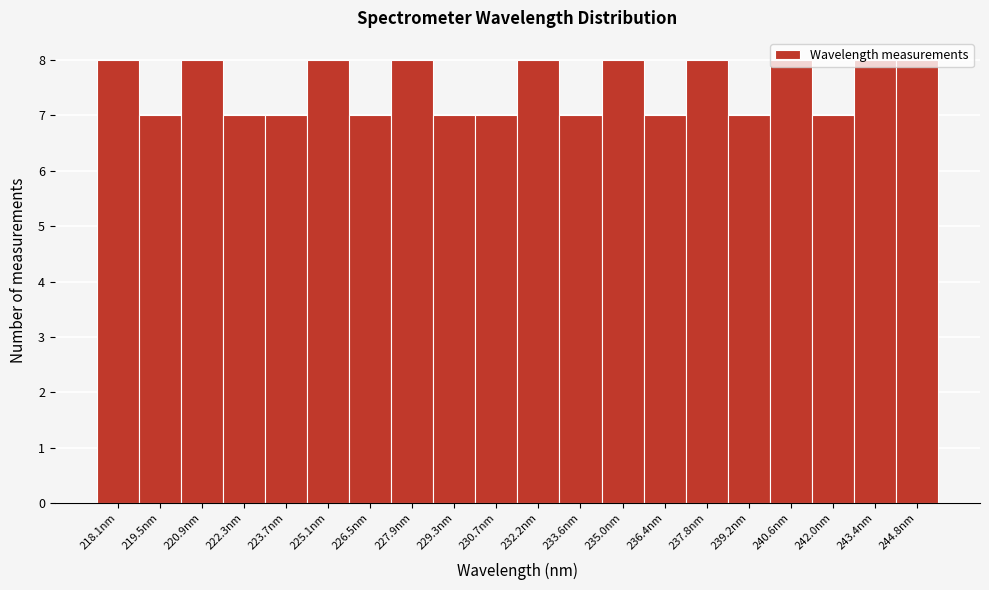

What is the minimum value shown in the chart?

7